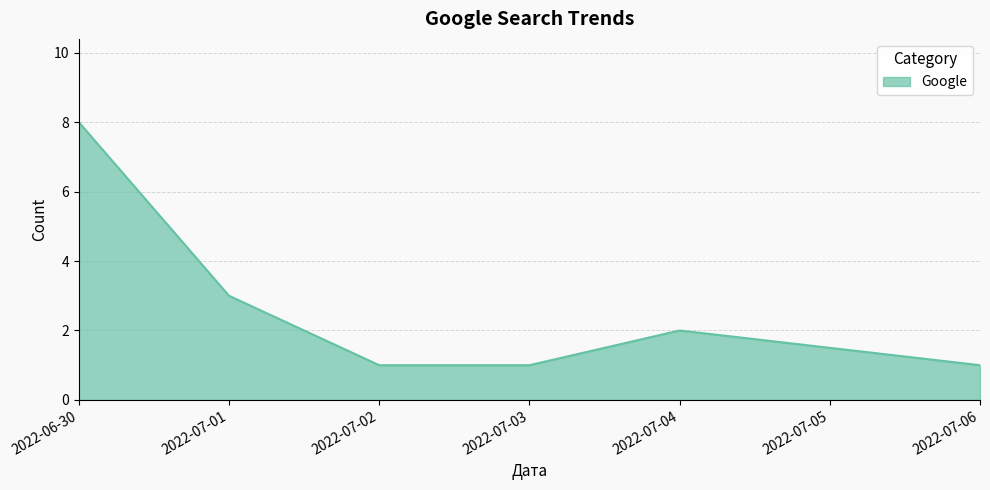

At which category does the chart reach its peak across all series?

2022-06-30